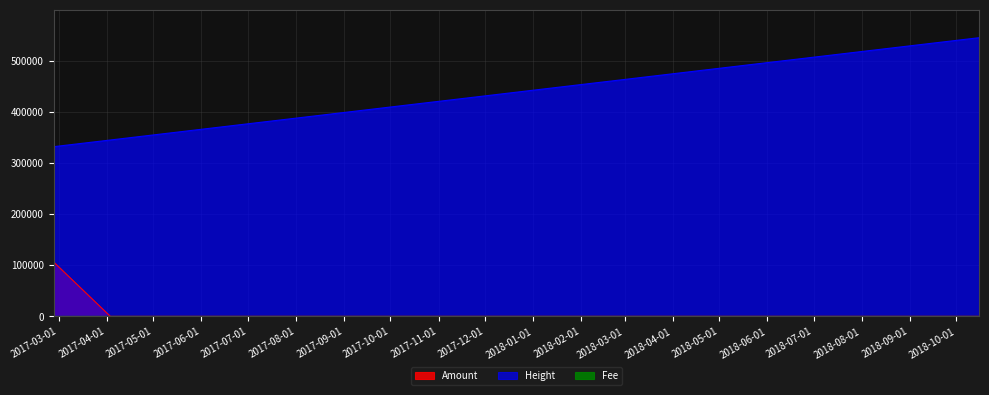

Rank the categories by Amount value from highest to lowest.

2017-02-25 17:45:34, 2017-02-25 17:53:19, 2017-04-03 07:01:11, 2018-10-15 17:25:24